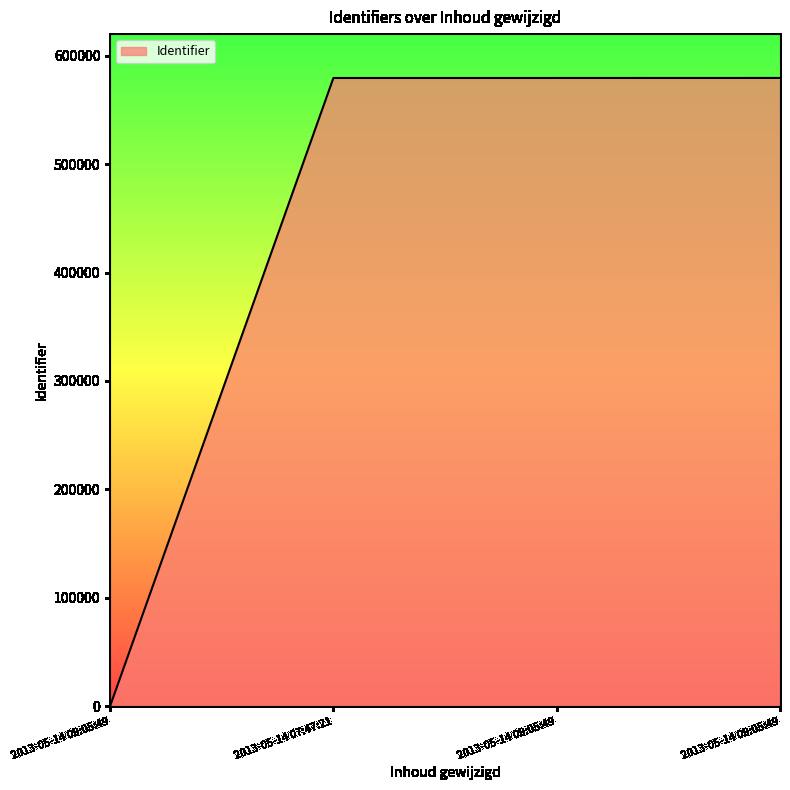

Reading left to right, what are all the values shown in this chart?

2013-05-14 09:05:49=0	2013-05-14 07:47:21=579528	2013-05-14 09:05:49=579533	2013-05-14 09:05:49=579552